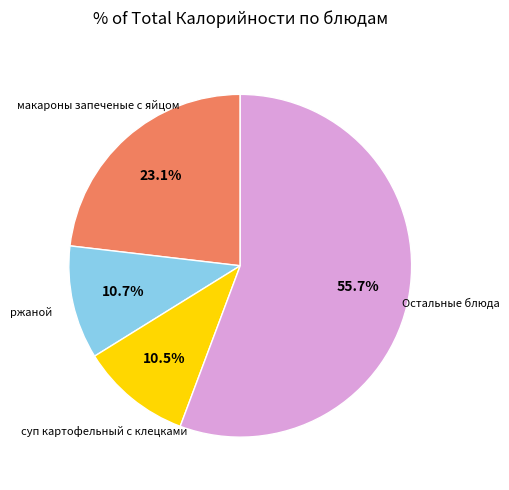

Is there a majority slice in this chart?

Yes